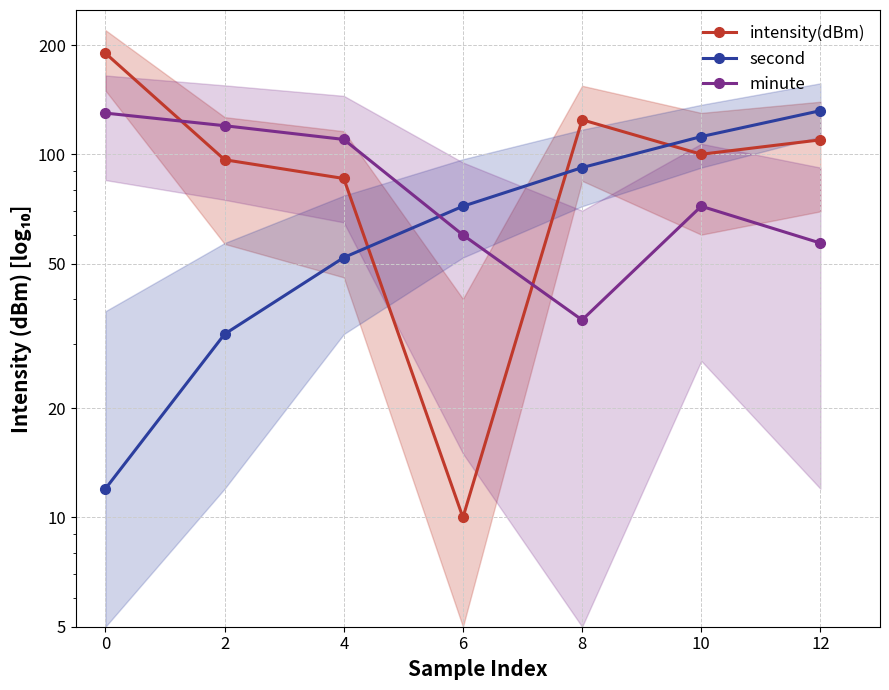

What is the sum of all second values?

504.0